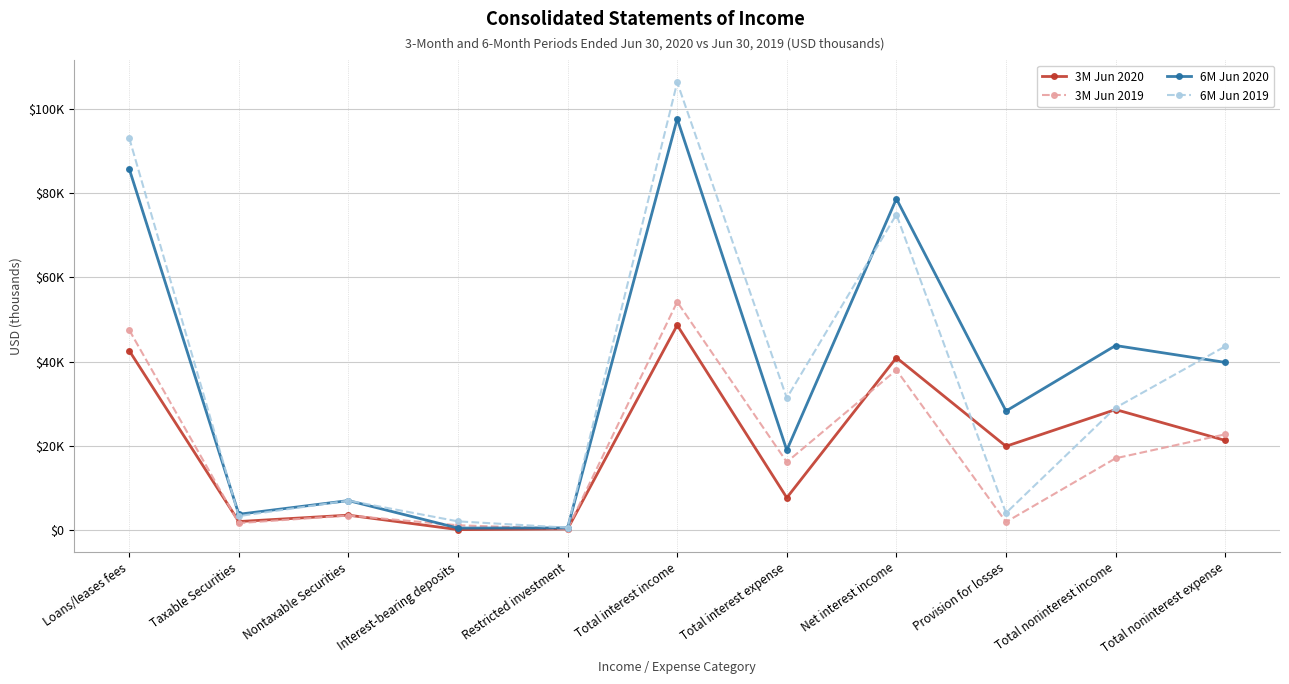

Where do 6M Jun 2020 and 6M Jun 2019 first cross each other?

Loans/leases fees and Taxable Securities